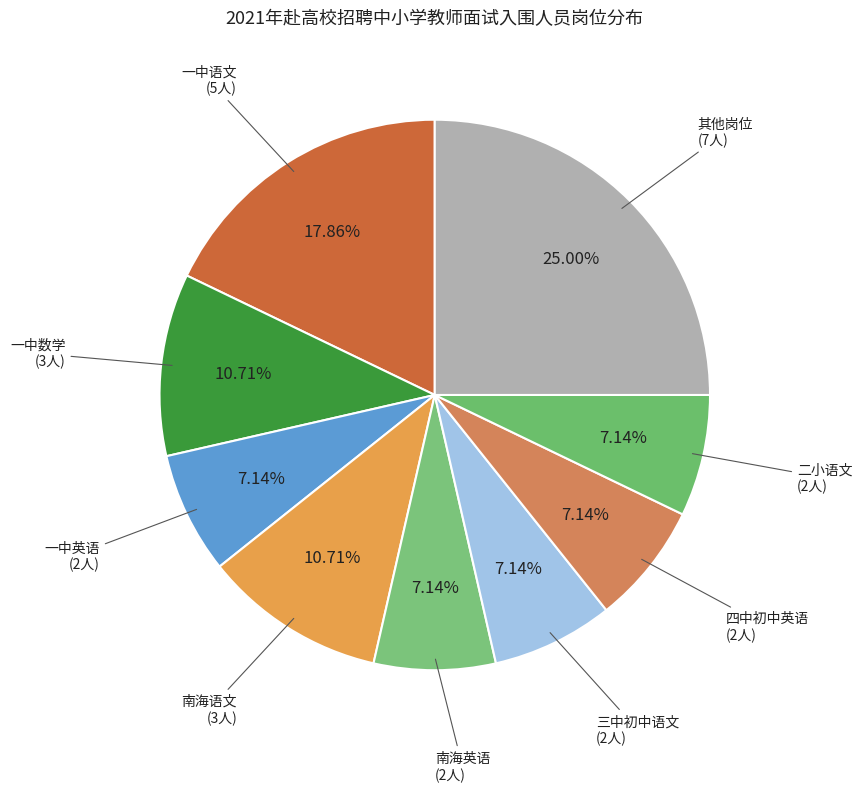

How many slices are in this pie chart?

9